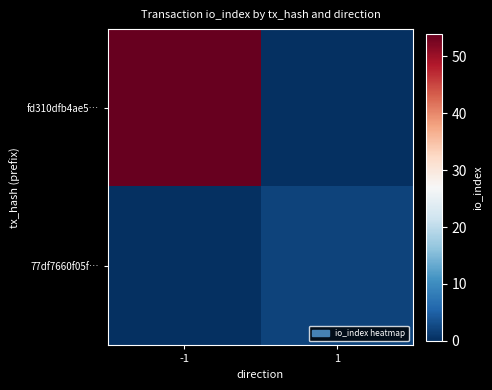

Reading left to right, list all the values displayed in this chart.

fd310dfb4ae5…: -1=54	1=0
77df7660f05f…: -1=0	1=2